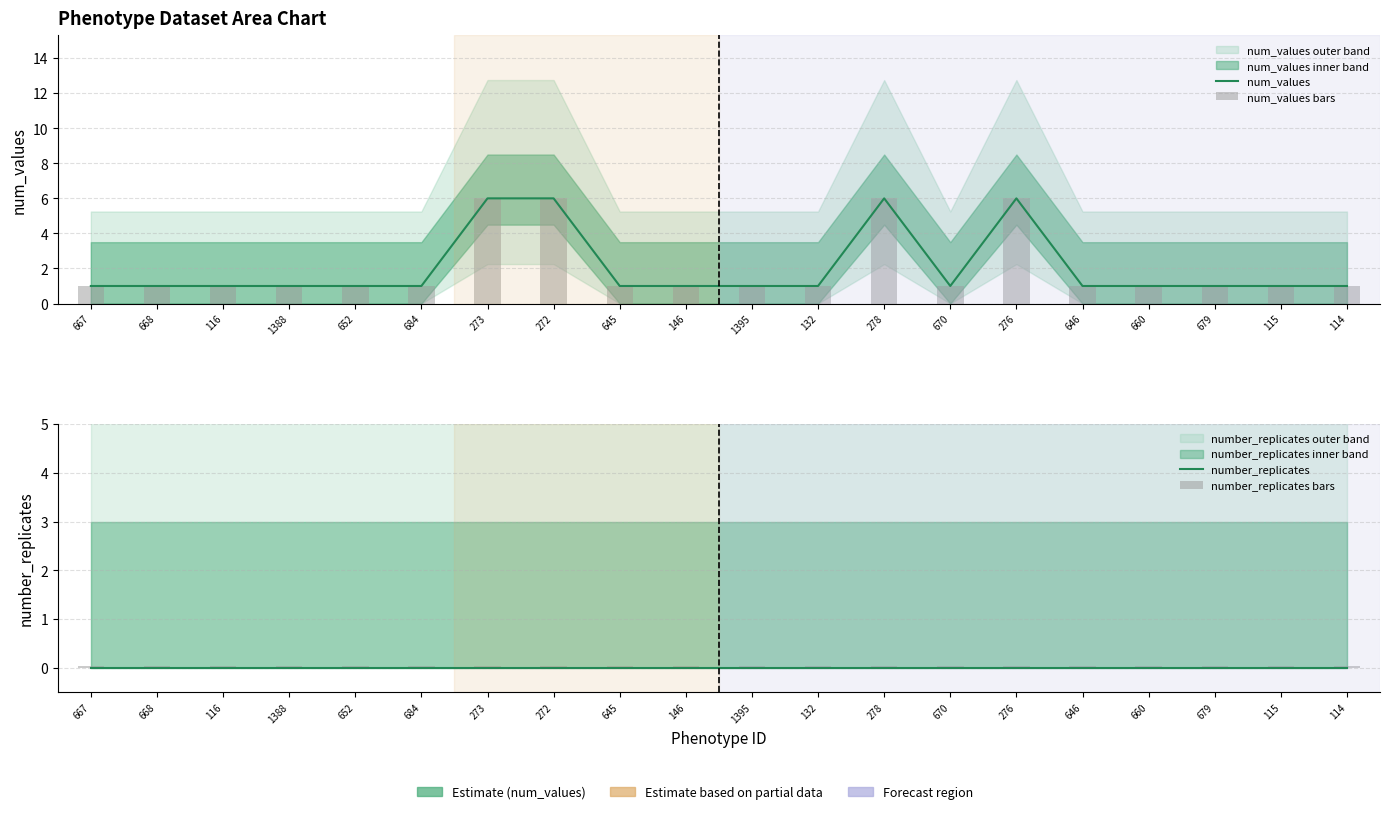

List the series in order of their peak value, highest first.

num_values, num_values bars, number_replicates bars, number_replicates